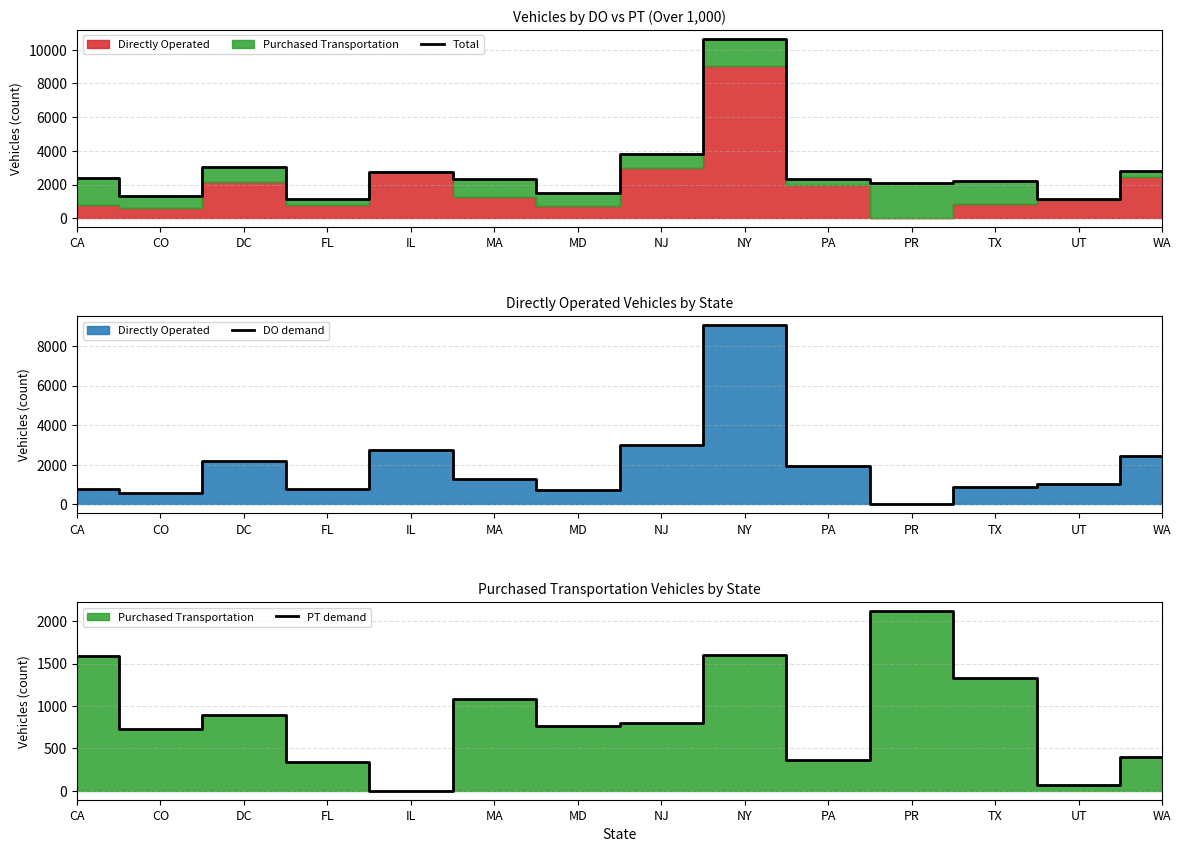

What is the sum of the DO demand values at MD and PA?

2692